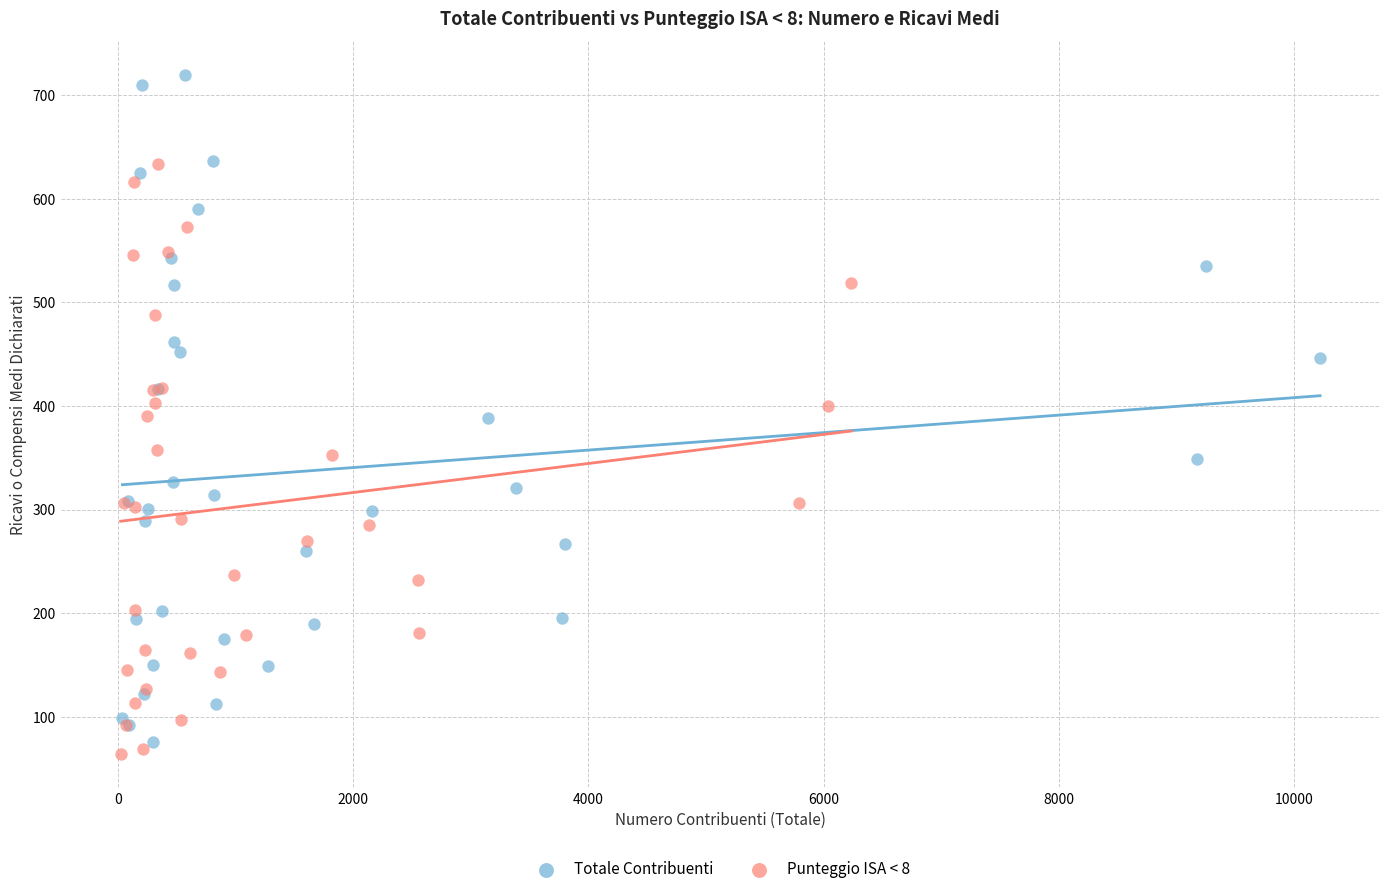

Which series has the widest spread of Y values?

Totale Contribuenti